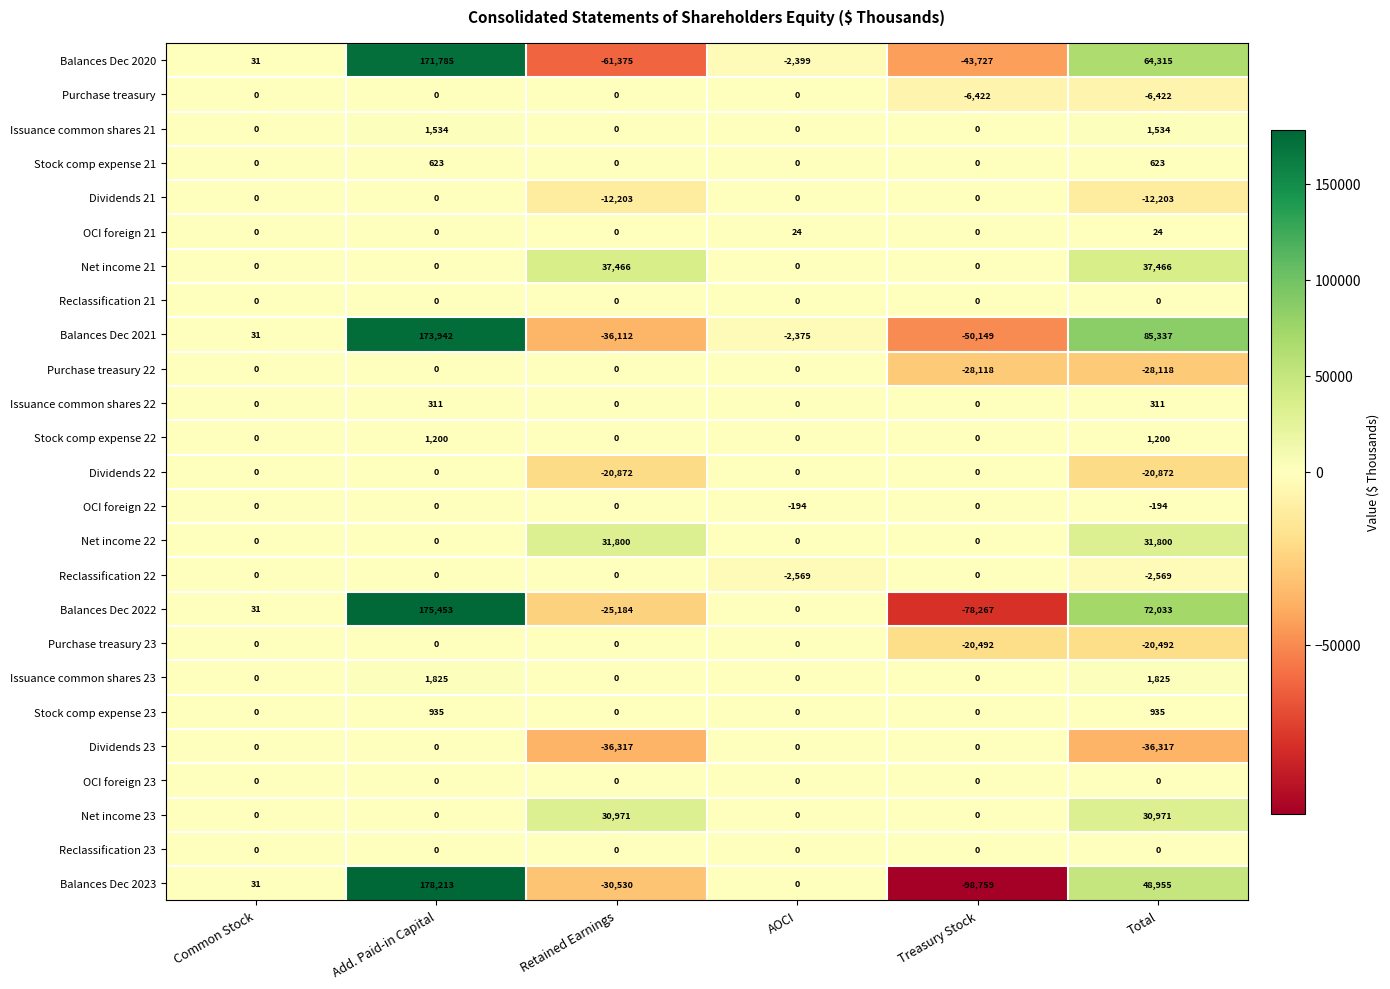

The Stock comp expense 21 series shows 264 at Retained Earnings. True or false?

False